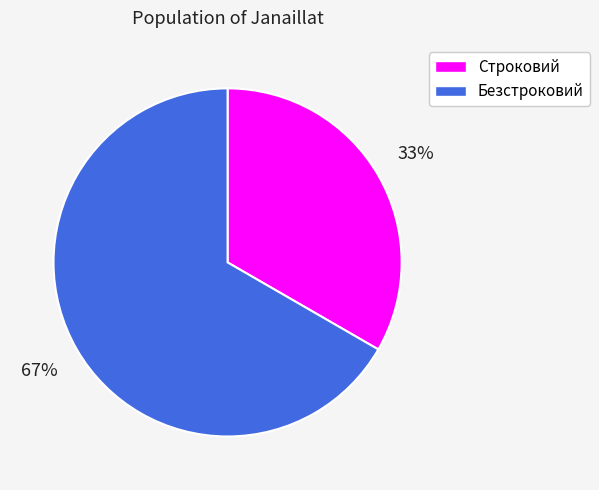

Which category has the biggest portion of the pie?

Безстроковий